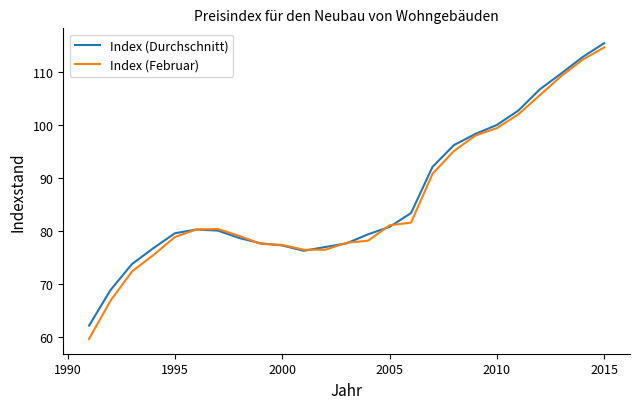

Which series has the widest spread of values?

Index (Februar)